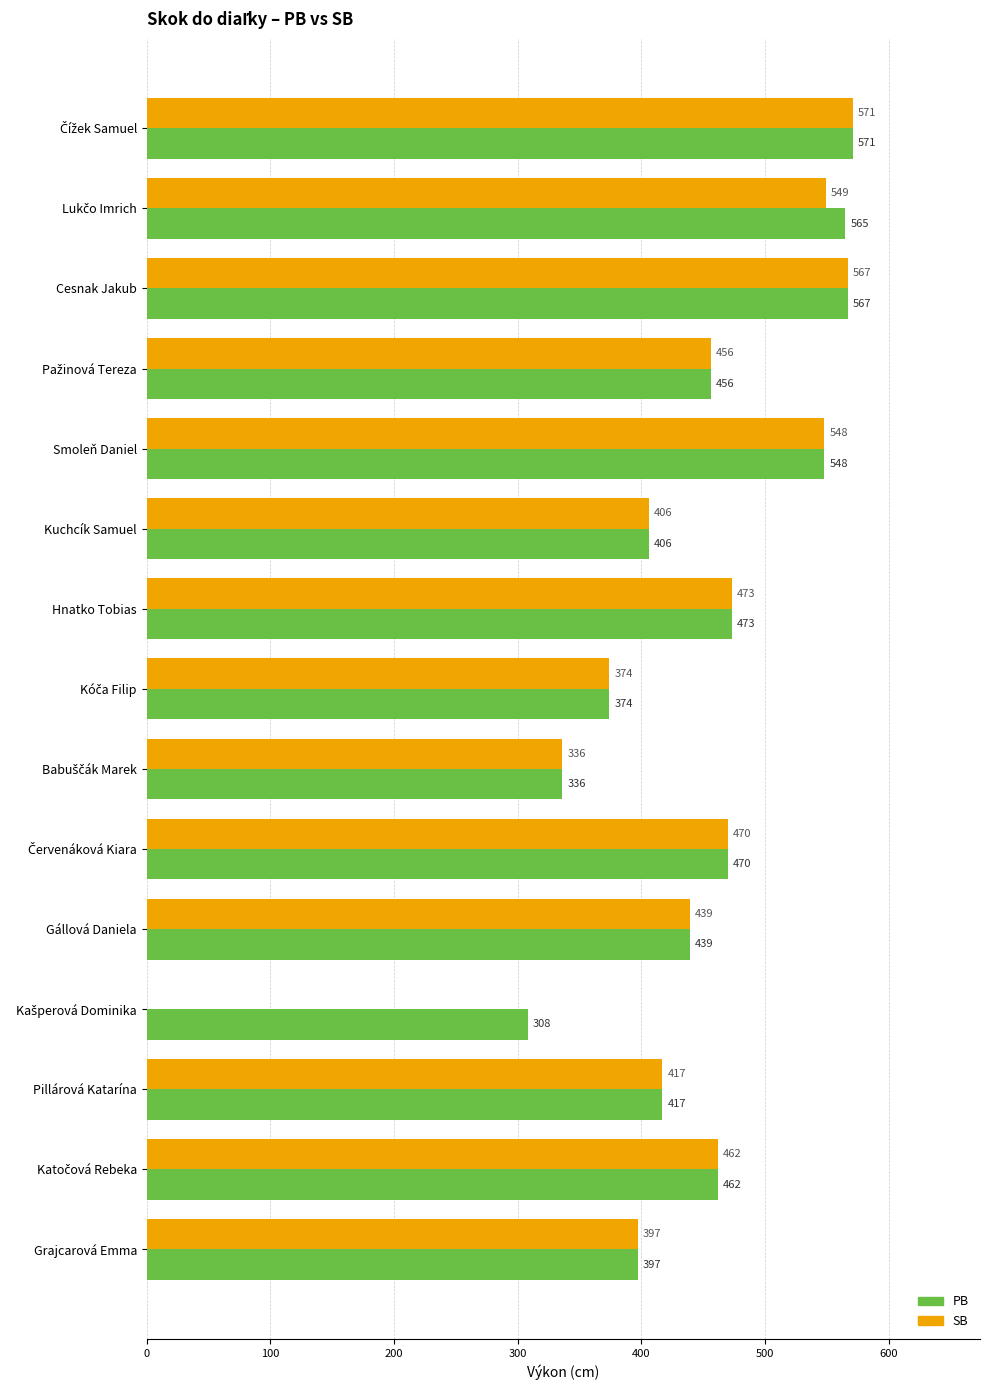

Which series has the largest total across all categories?

PB